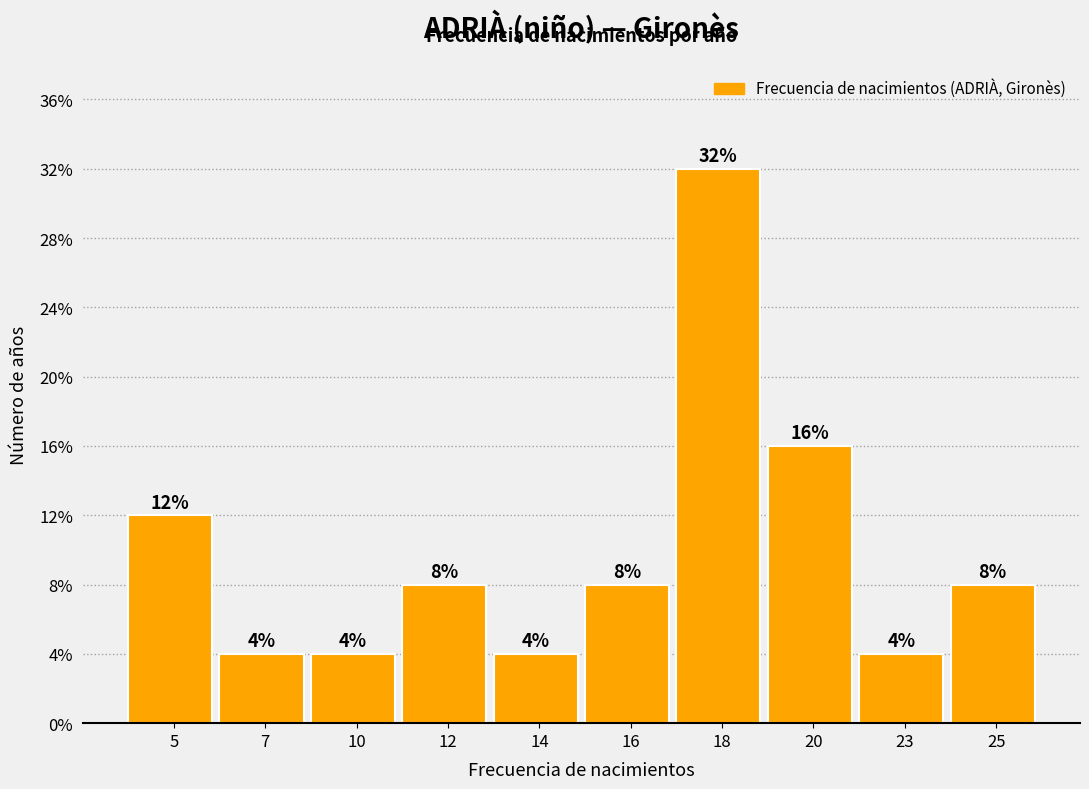

Are the bars horizontal?

No